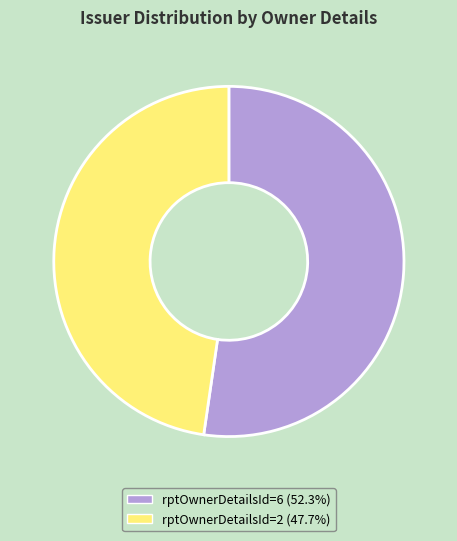

Is there a majority slice in this chart?

Yes